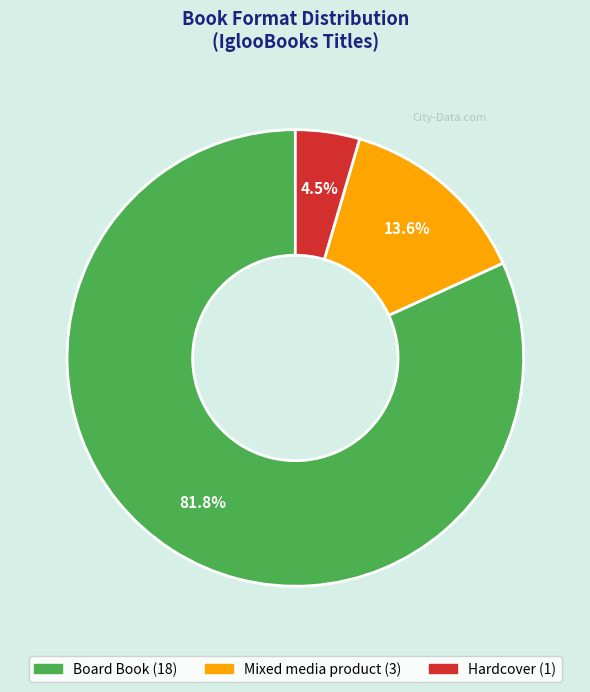

How many slices are in this pie chart?

3